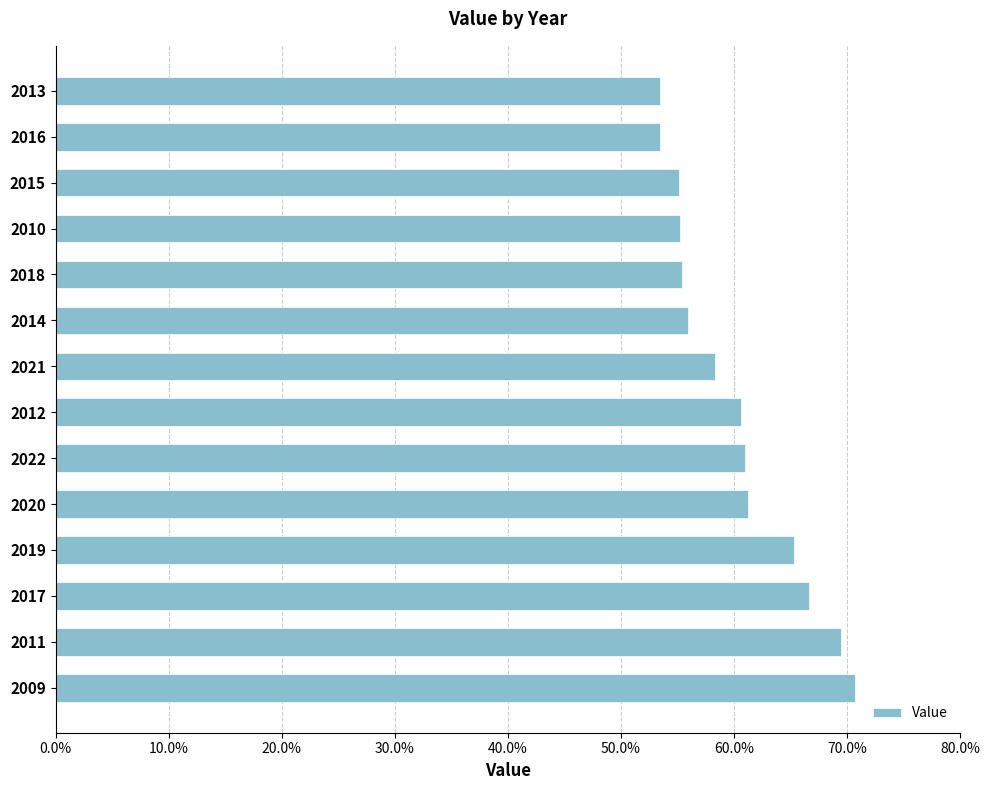

What is the sum of all values?

842.0